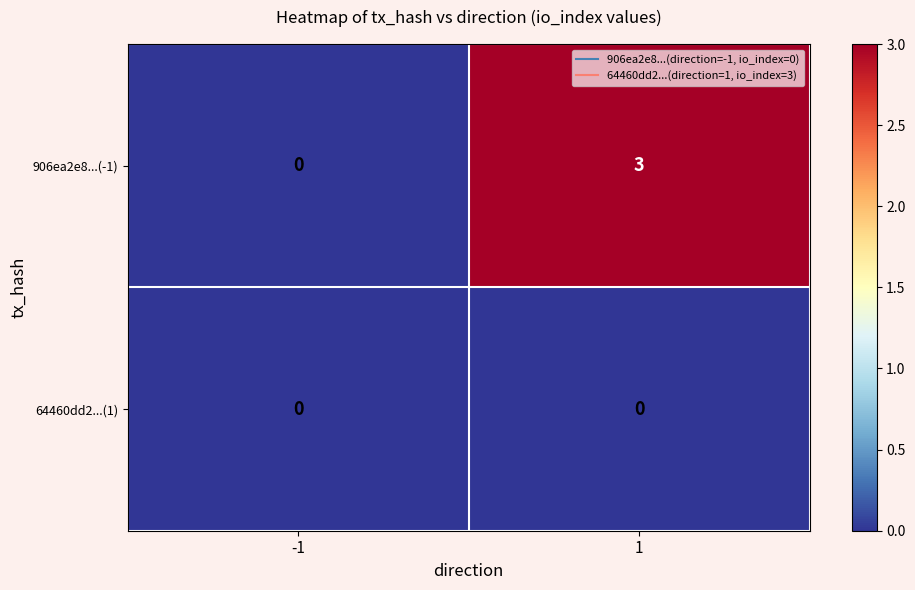

What is the maximum value shown in the chart?

3